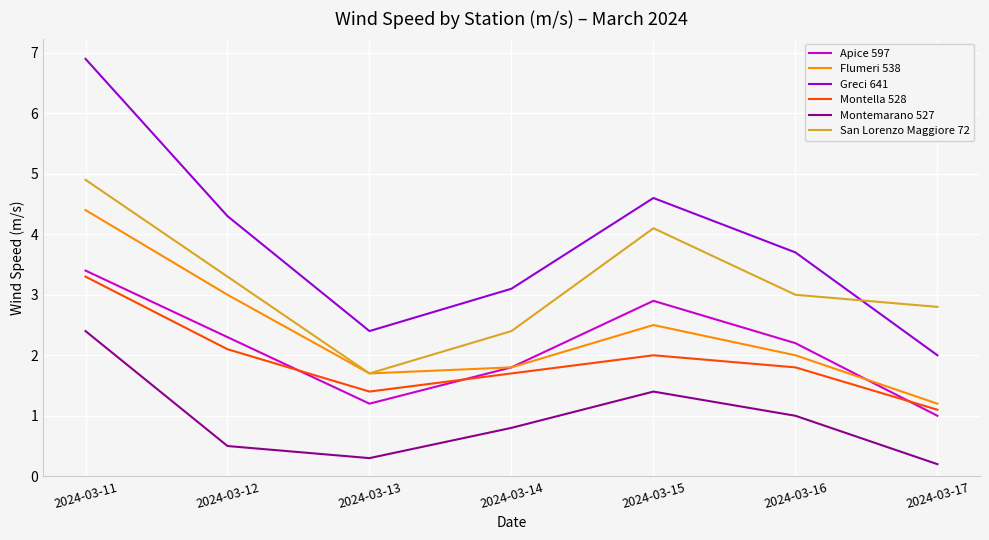

Which series has the largest range (max minus min)?

Greci 641